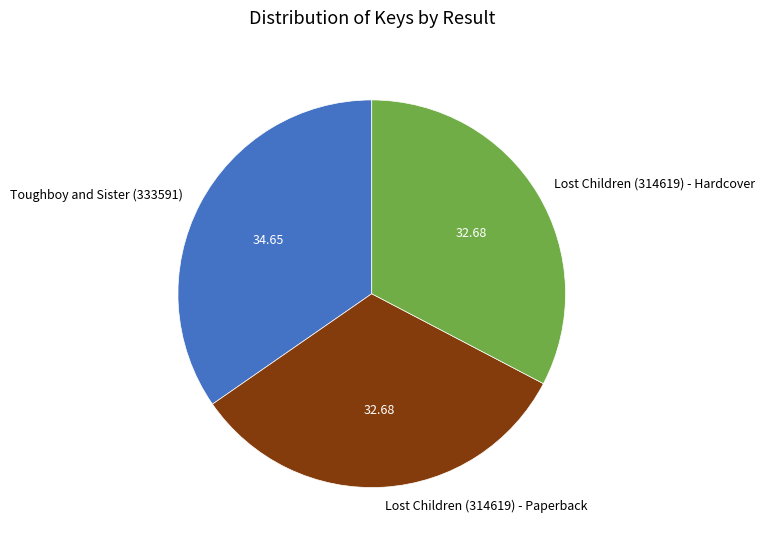

How many slices are in this pie chart?

3